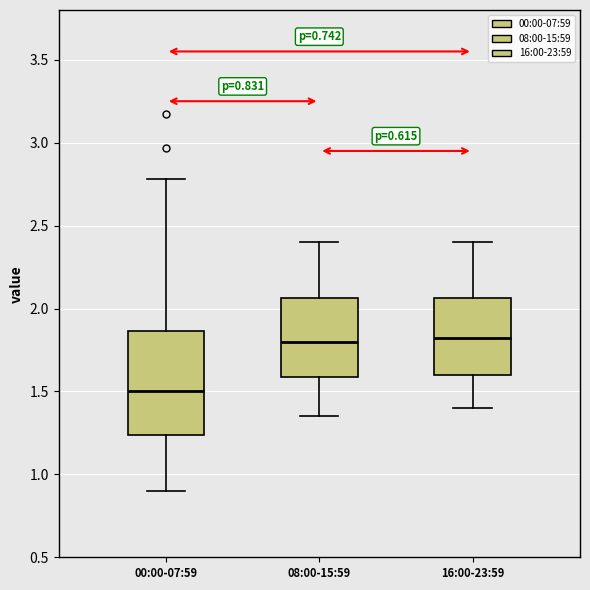

Which box is the tallest, from its lower edge to its upper edge?

00:00-07:59